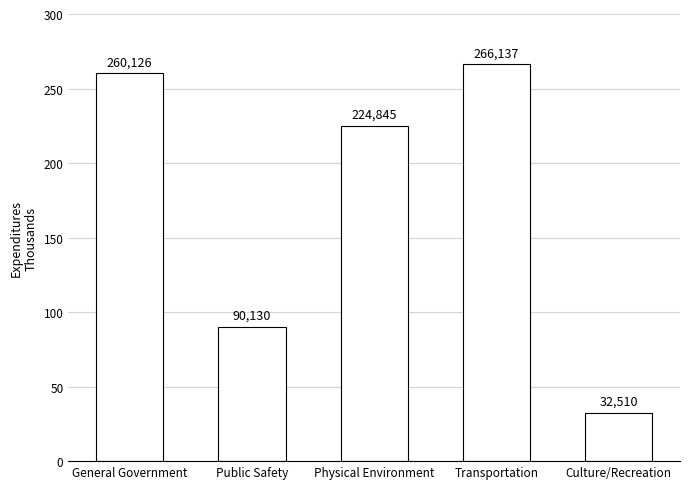

What position from the right is Public Safety?

4